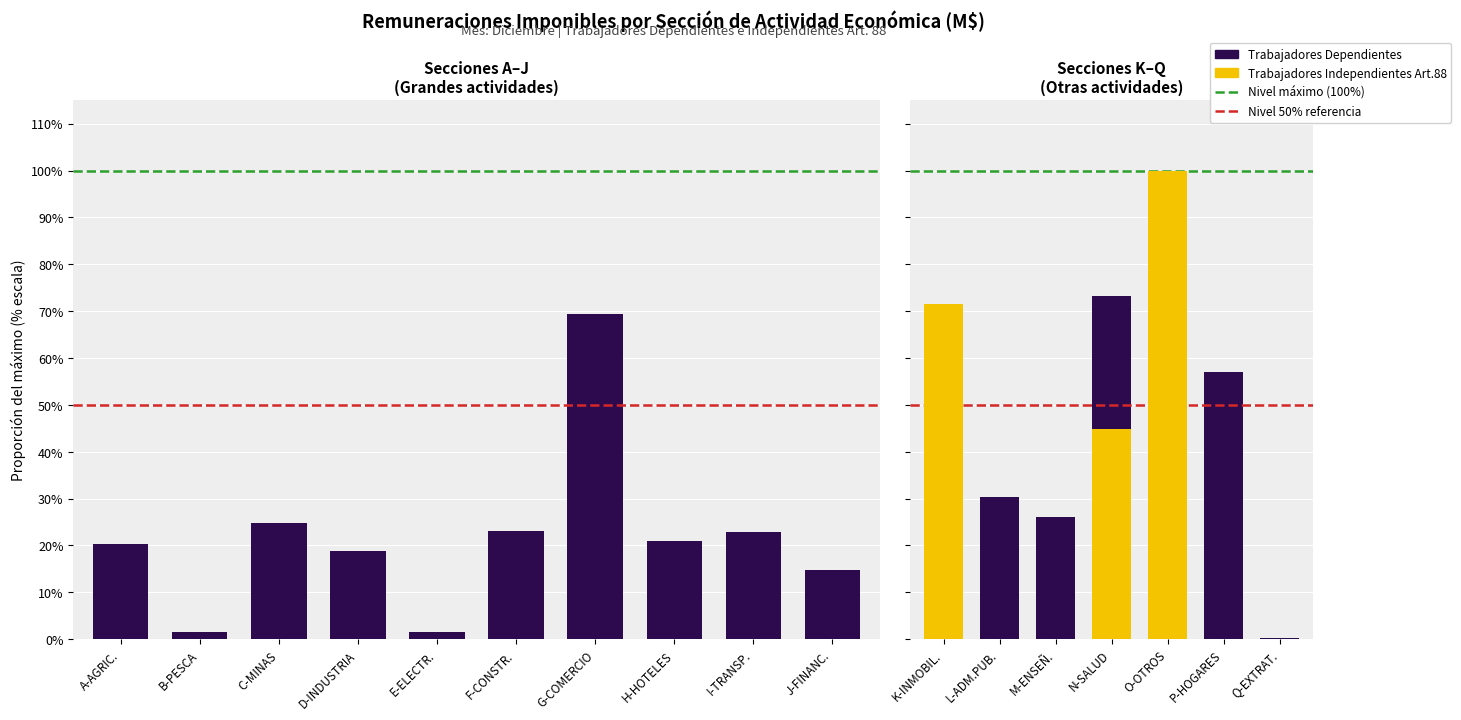

The value of Trabajadores Dependientes at O-OTROS is 27.3. True or false?

False